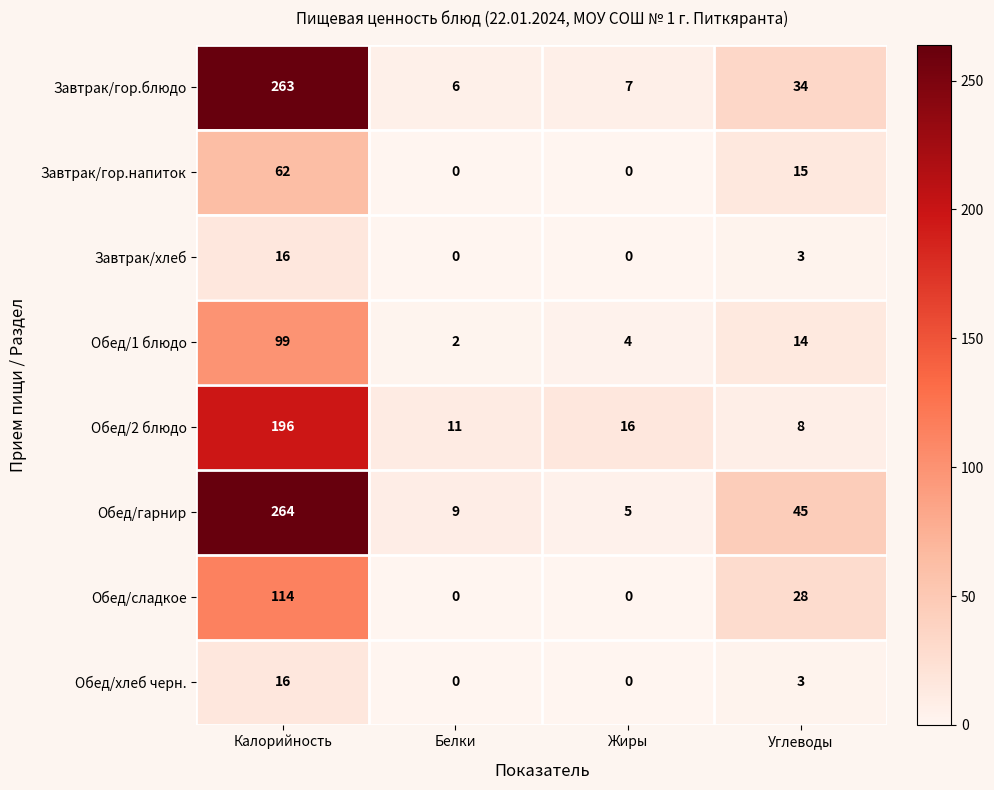

Which series has the largest total across all categories?

Обед/гарнир